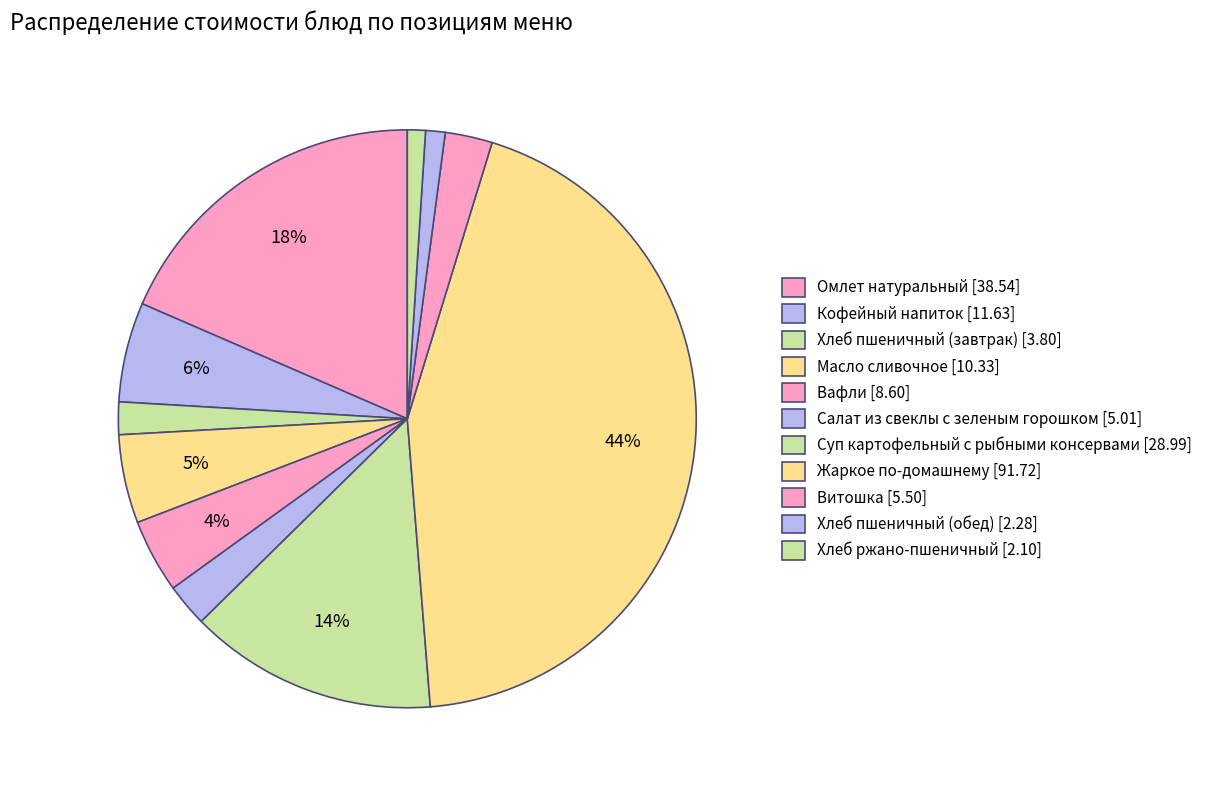

Does any single category account for the majority?

No